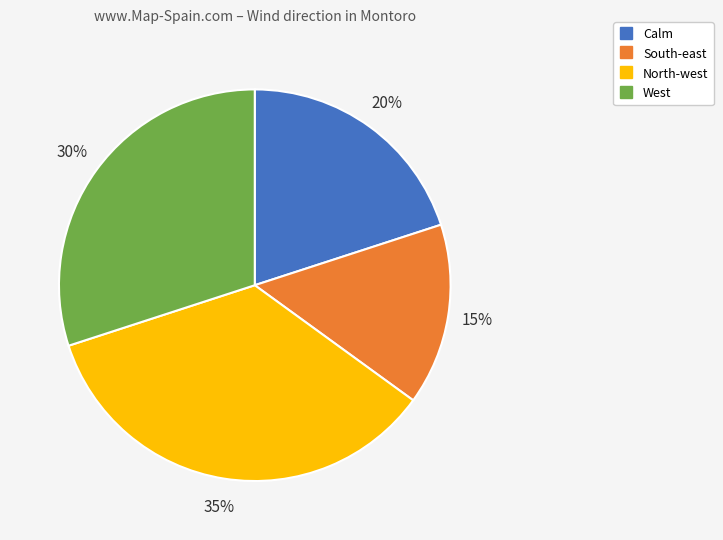

Which slice is the smallest?

South-east